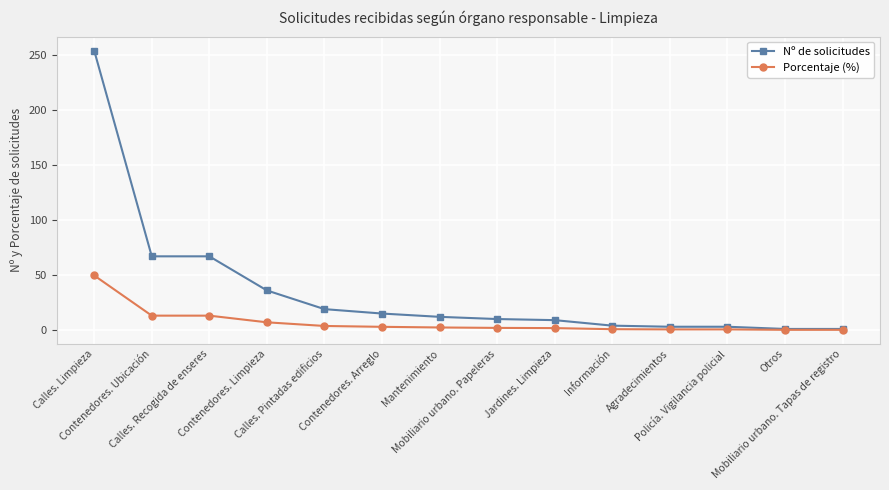

Which series has the largest total across all categories?

Nº de solicitudes